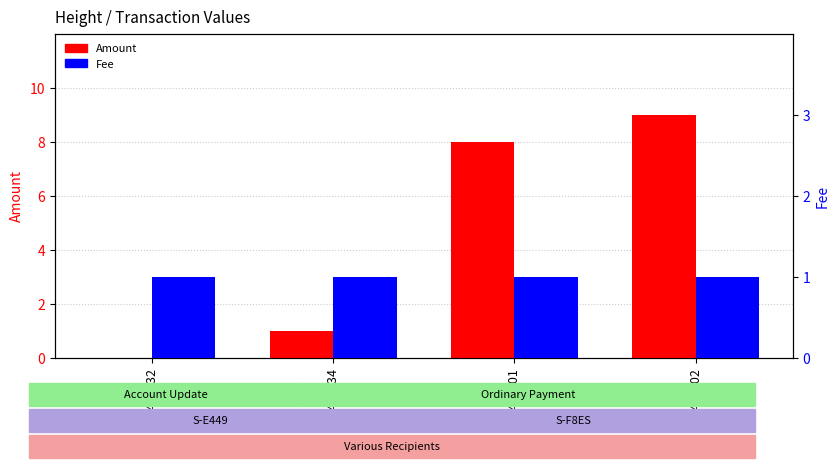

Count the number of data series in this chart.

2